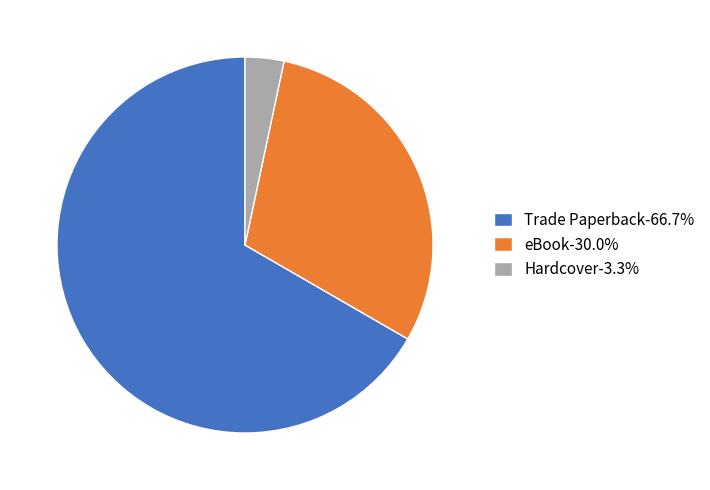

Does Trade Paperback-66.7% account for over 50% of the chart?

Yes